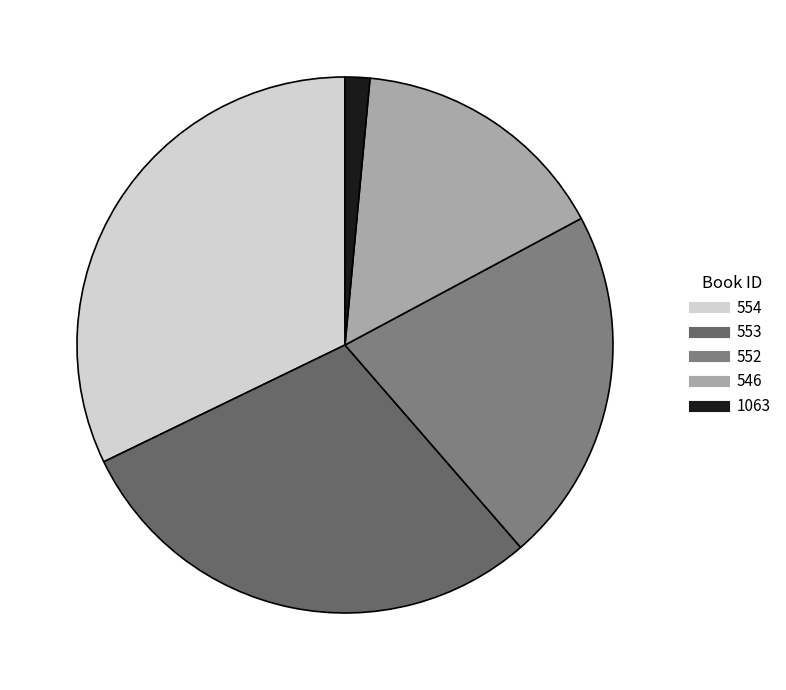

What percentage is the 553 slice, to the nearest percent?

29%